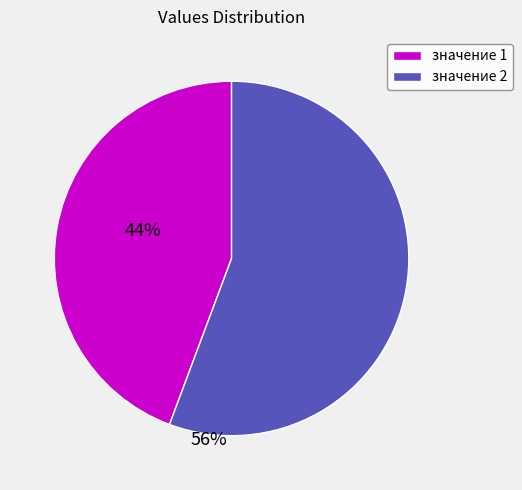

Which slice represents more than half of the pie?

значение 2